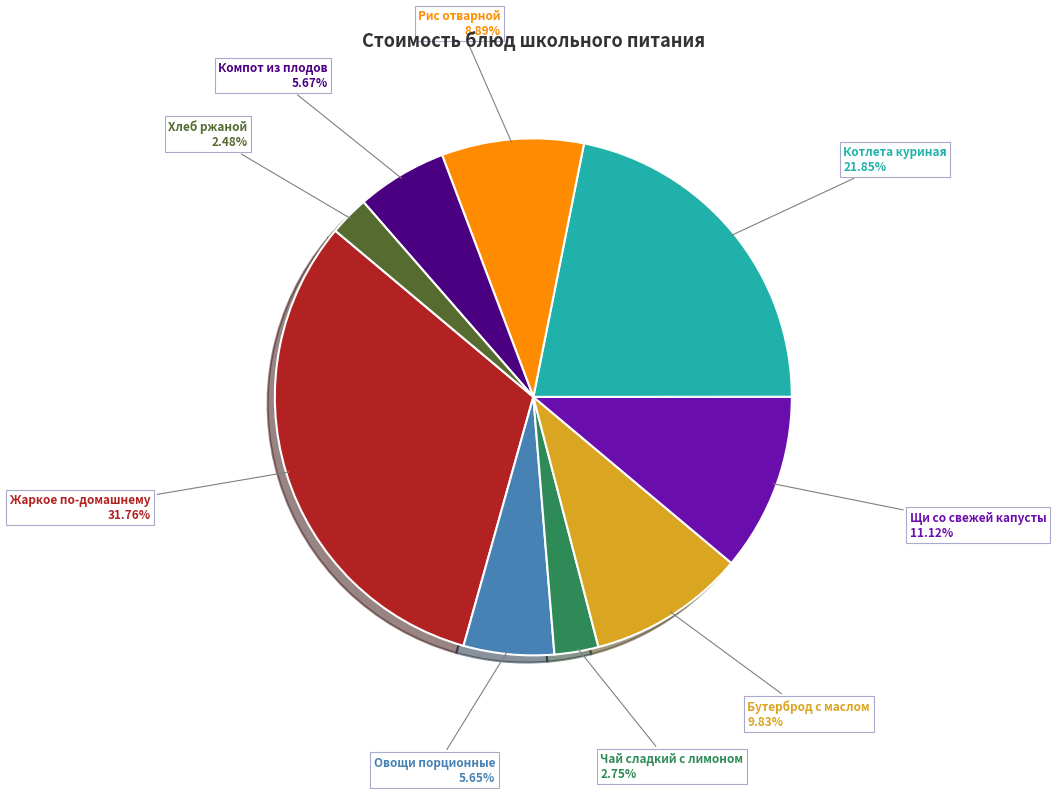

Is there any slice that represents more than half of the pie?

No